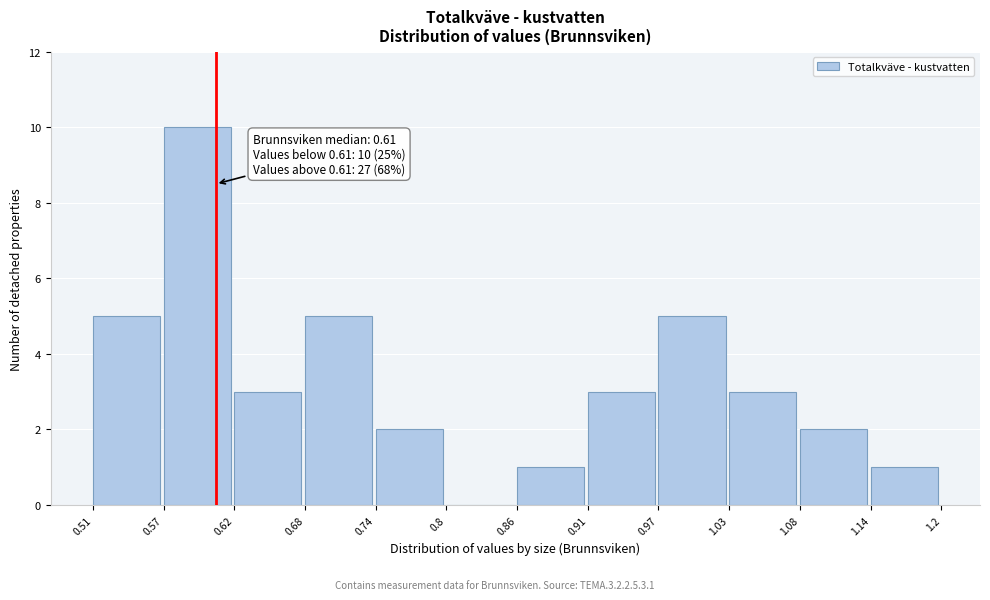

Over which range of the x-axis is the bar tallest?

0.57 to 0.62